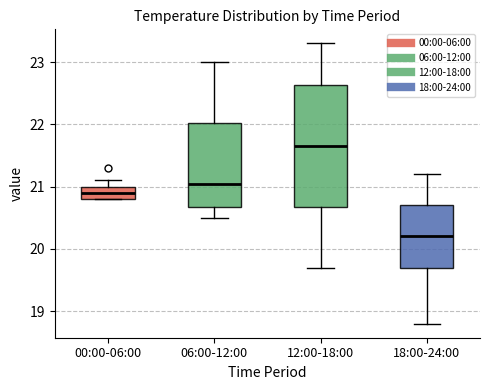

Reading left to right, read every box against the y-axis: the position of its median line, the range the box covers, and the ends of its whiskers. The values are not printed on the chart, so give them approximately, as read against the axis.

00:00-06:00: median 20.9, box 20.8 to 21.0, whiskers 20.8 to 21.1
06:00-12:00: median 21.1, box 20.7 to 22.0, whiskers 20.5 to 23.0
12:00-18:00: median 21.7, box 20.7 to 22.6, whiskers 19.7 to 23.3
18:00-24:00: median 20.2, box 19.7 to 20.7, whiskers 18.8 to 21.2